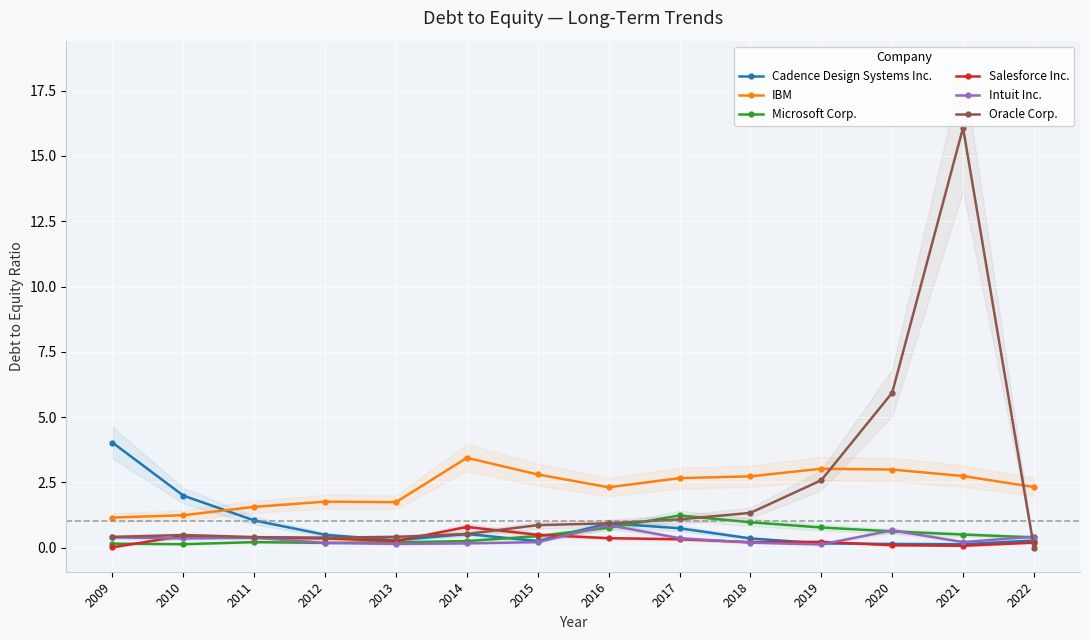

How many values in Oracle Corp. are above zero?

13